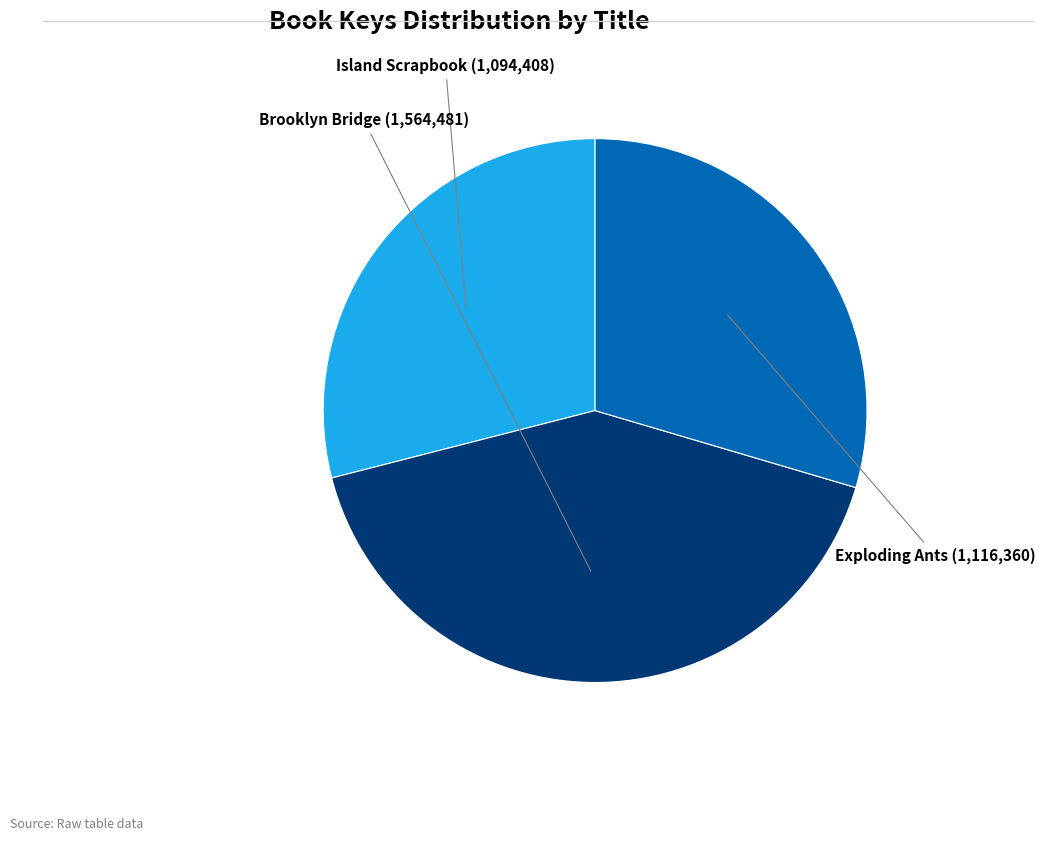

How many segments does this pie chart have?

3